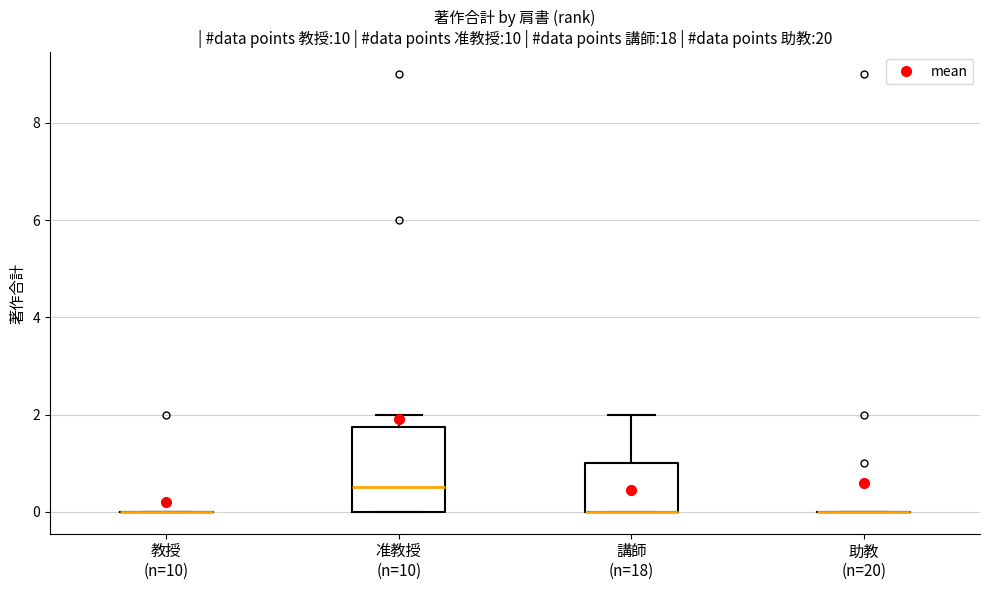

Where is the lower edge of the box for 准教授 (n=10) on the y-axis? The values are not printed on the chart, so give them approximately, as read against the axis.

0.0